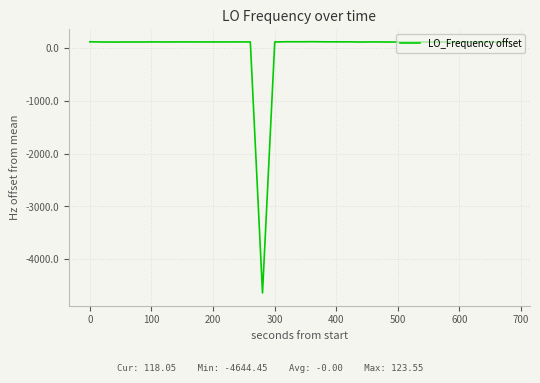

How many values are below zero?

1